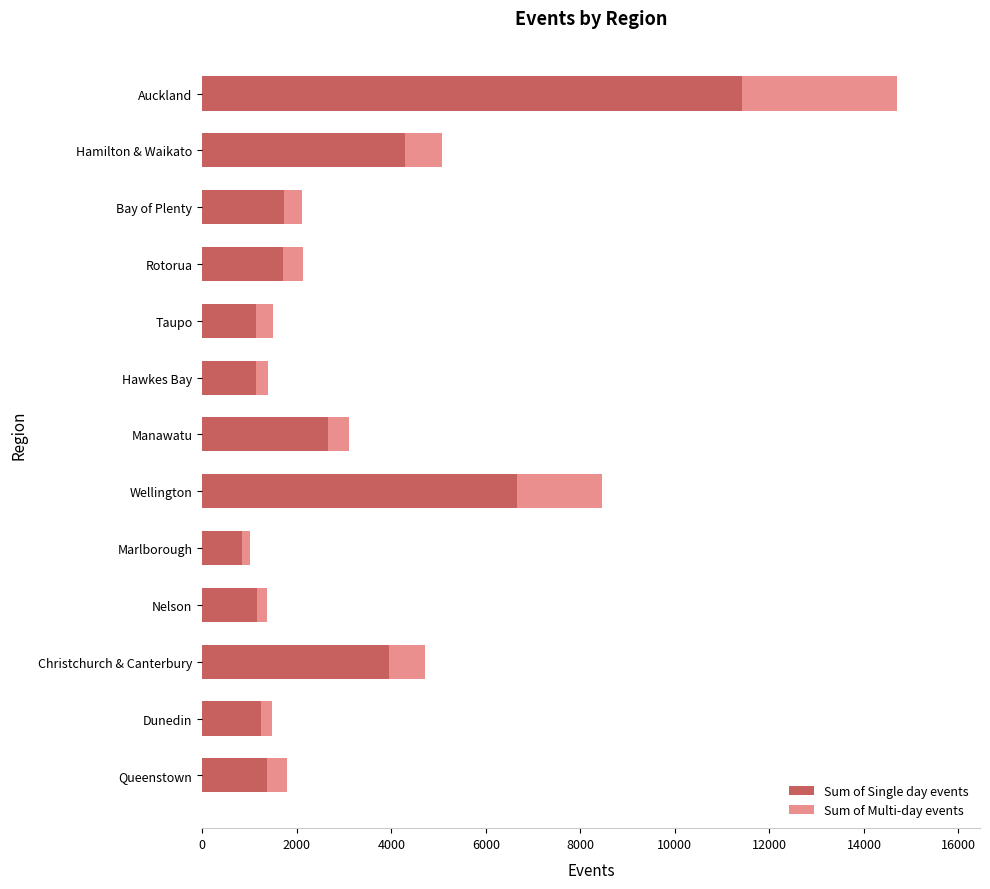

What is the sum of all Sum of Single day events values?

39301.4